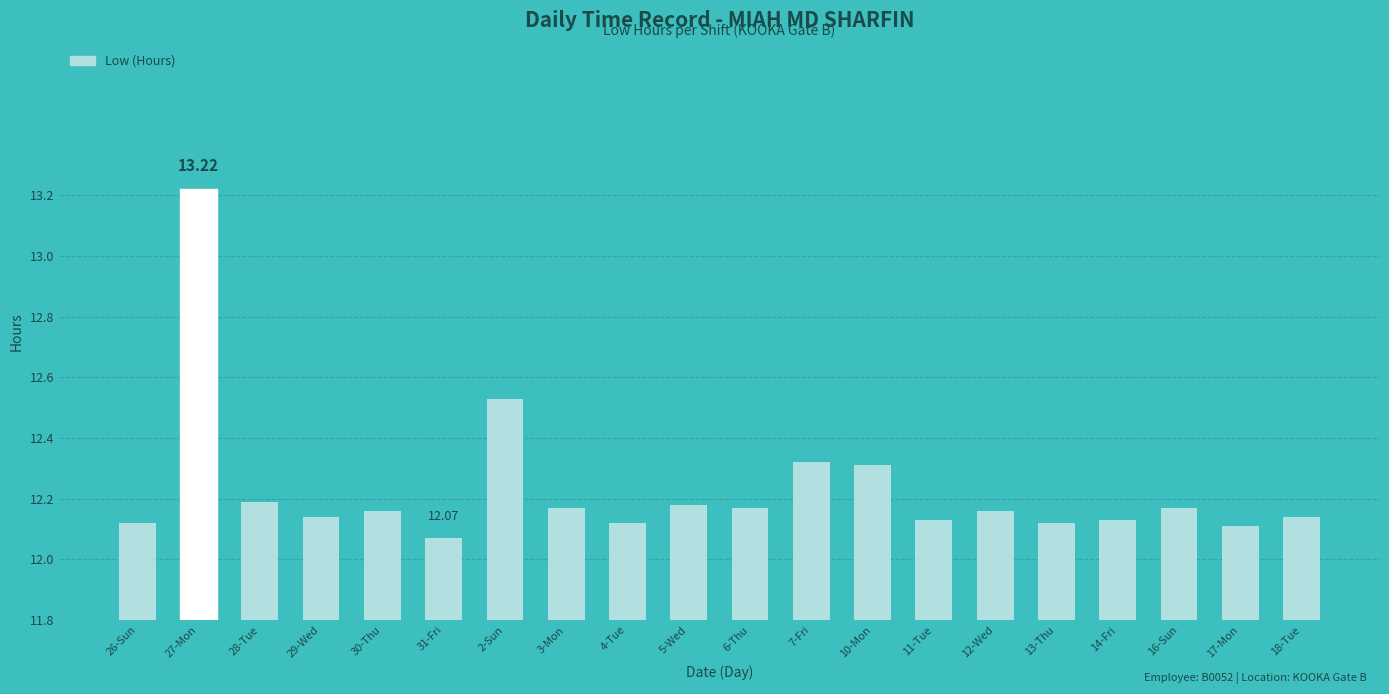

Which has a higher value, 16-Sun or 31-Fri?

16-Sun